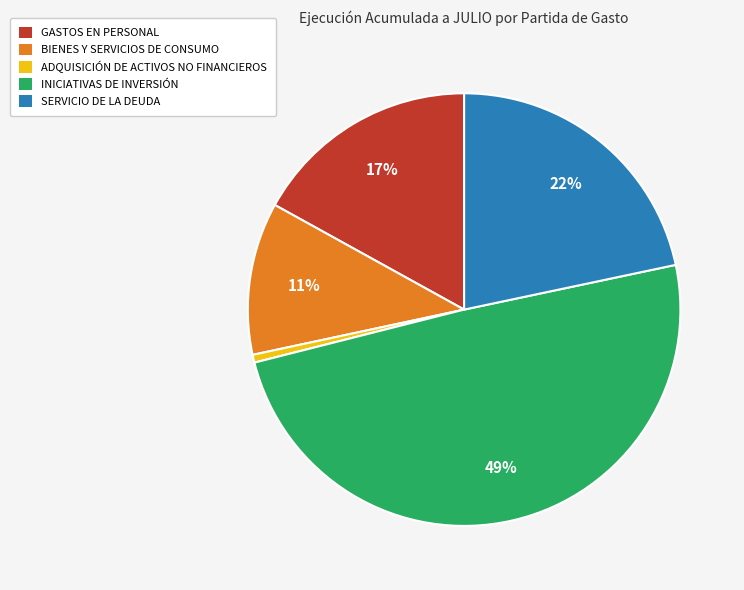

Does any single category account for the majority?

No